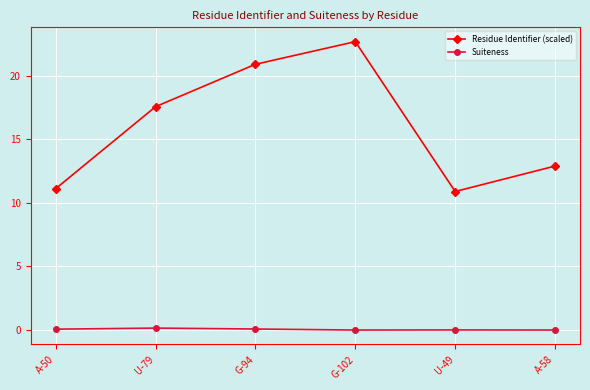

Is this an area chart (filled region under the line)?

No